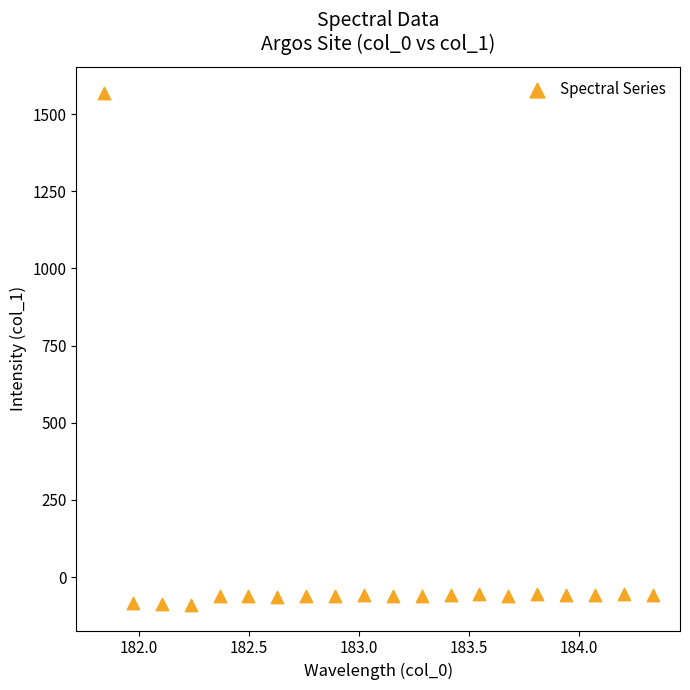

What is the range of X values (max minus min)?

2.5